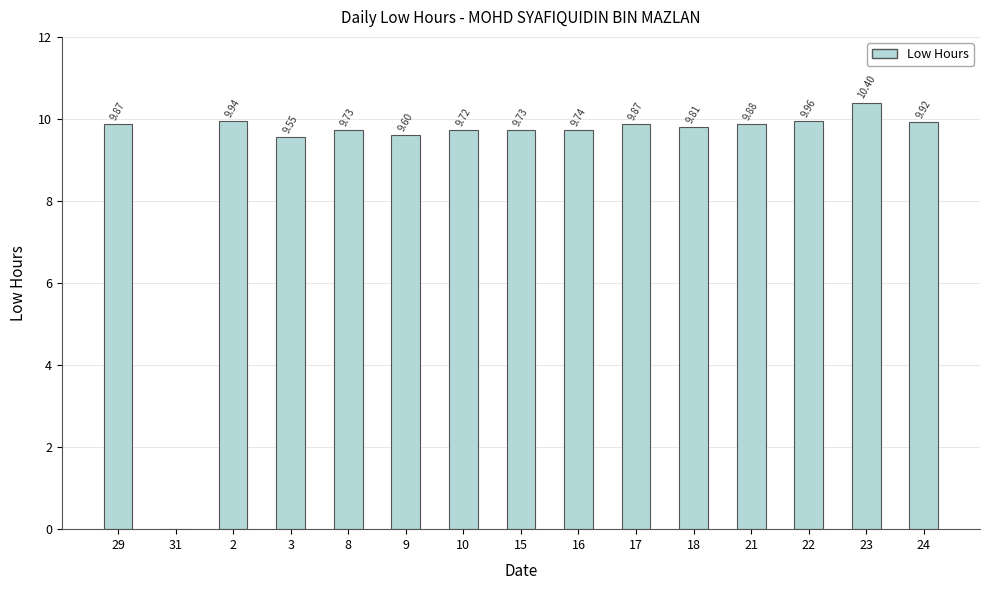

Reading left to right, transcribe all the data shown in this chart.

9.9	0.0	9.9	9.6	9.7	9.6	9.7	9.7	9.7	9.9	9.8	9.9	10.0	10.4	9.9